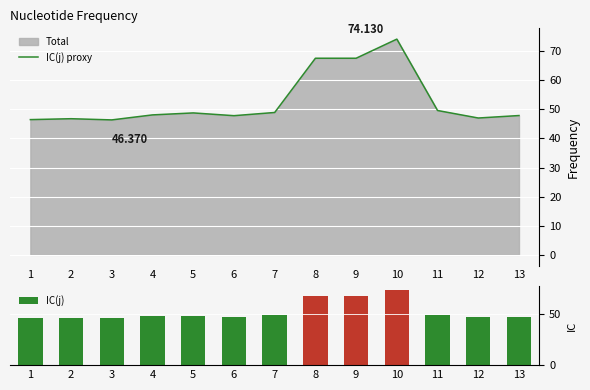

What is the value of the IC(j) bar at the 9th from the left?

67.6